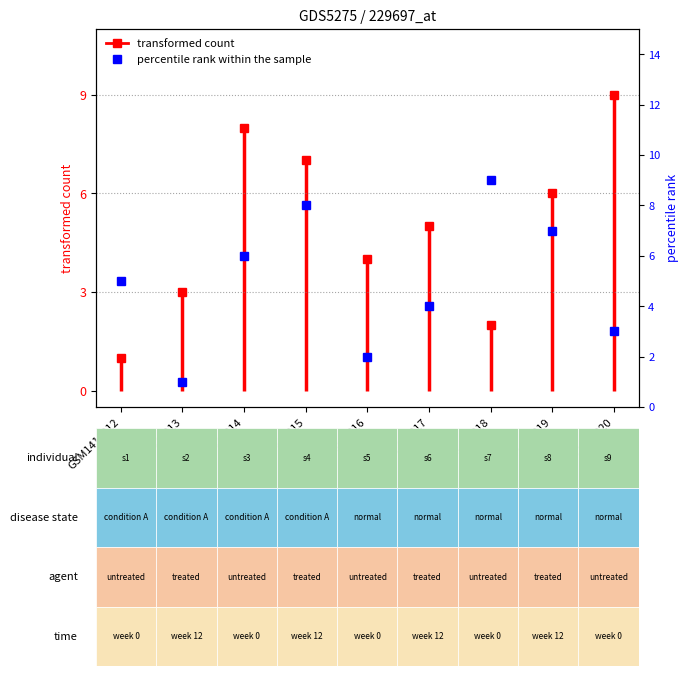

Reading right to left, list all the values displayed in this chart.

3	7	9	4	2	8	6	1	5